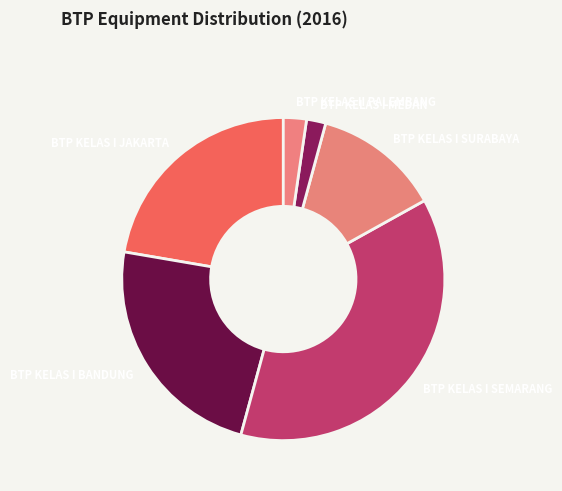

How many slices are in this pie chart?

6